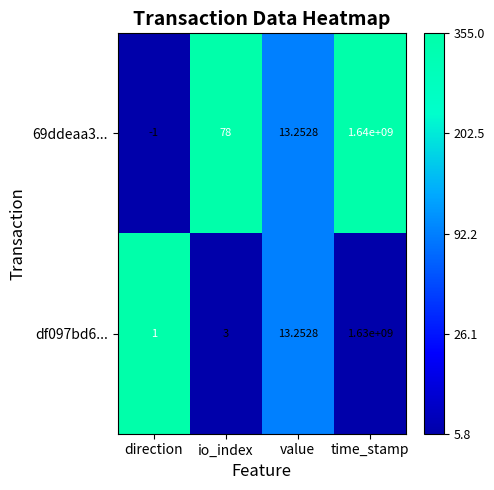

At which label does df097bd6... first exceed 13?

value